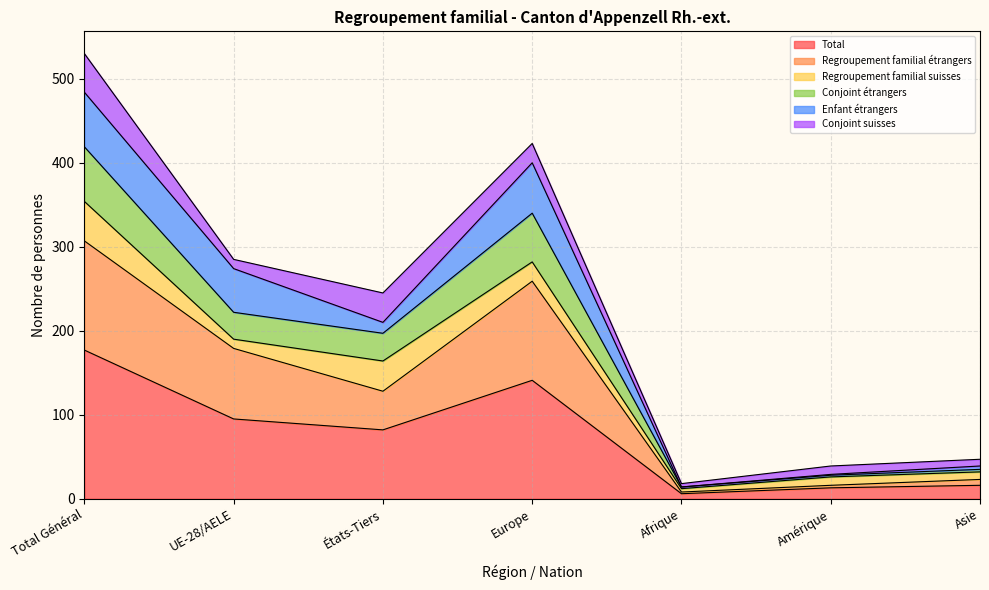

At which label does Total reach its peak?

Total Général